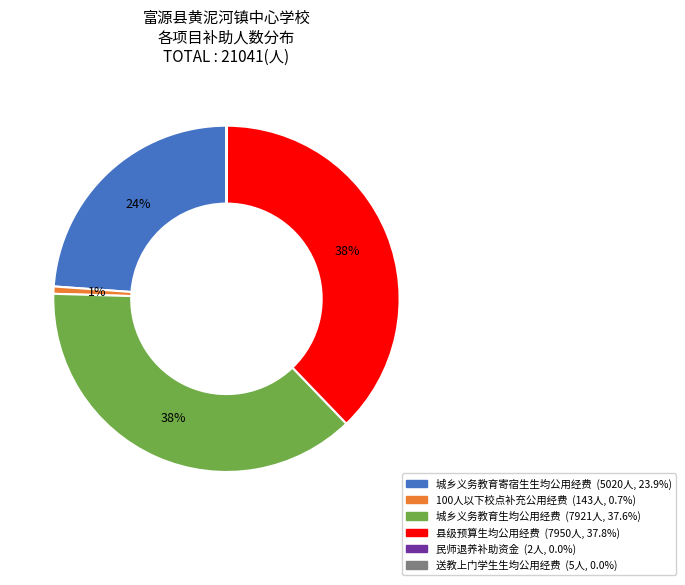

Is there a majority slice in this chart?

No